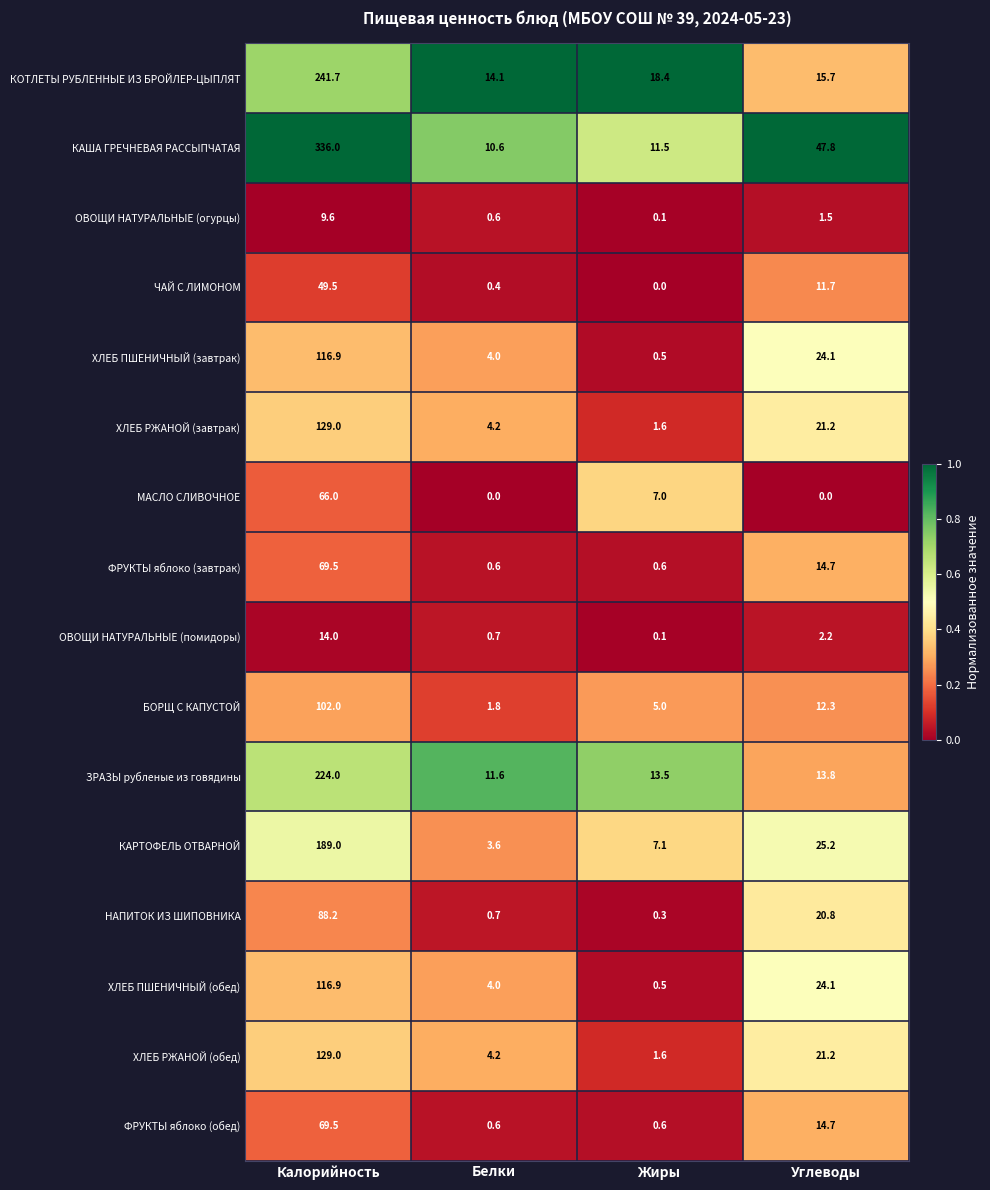

What is the average value of the ЗРАЗЫ рубленые из говядины series?

65.7